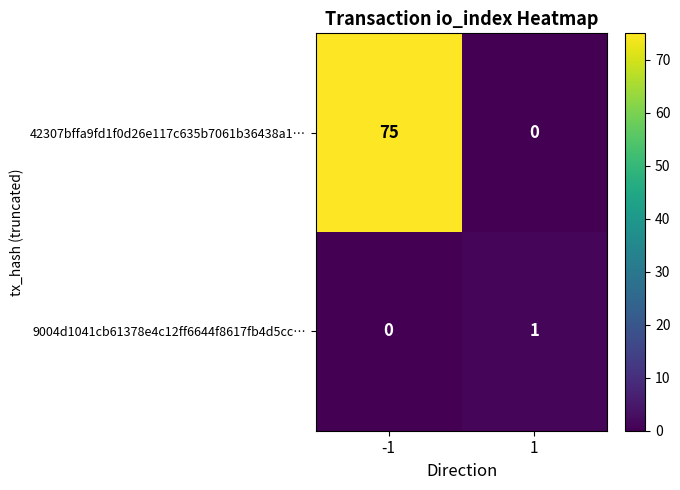

Which series has the largest total across all categories?

42307bffa9fd1f0d26e117c635b7061b36438a1…